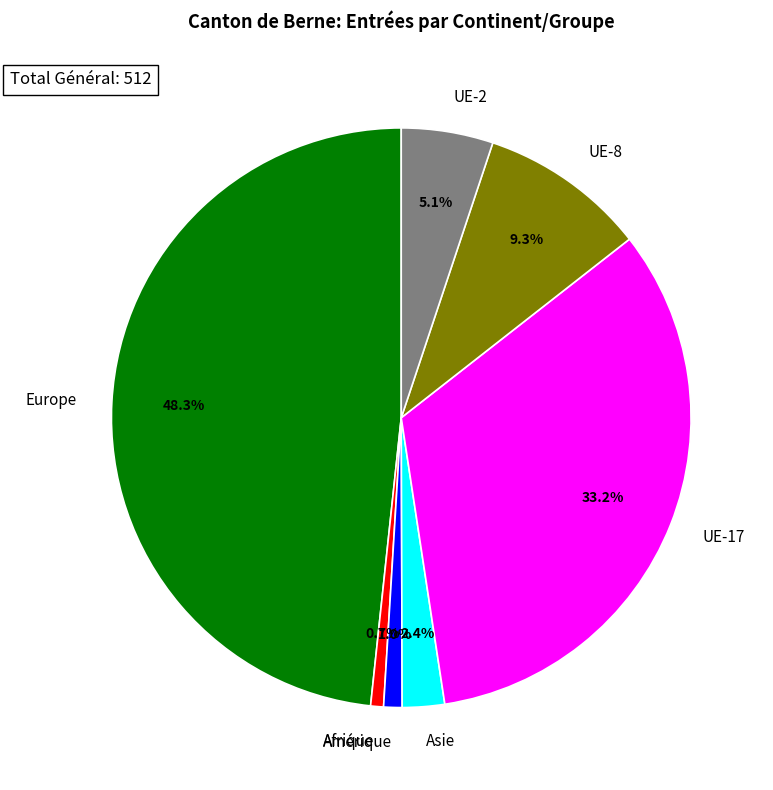

To the nearest percent, what is the difference between the largest and smallest slice percentages?

48%